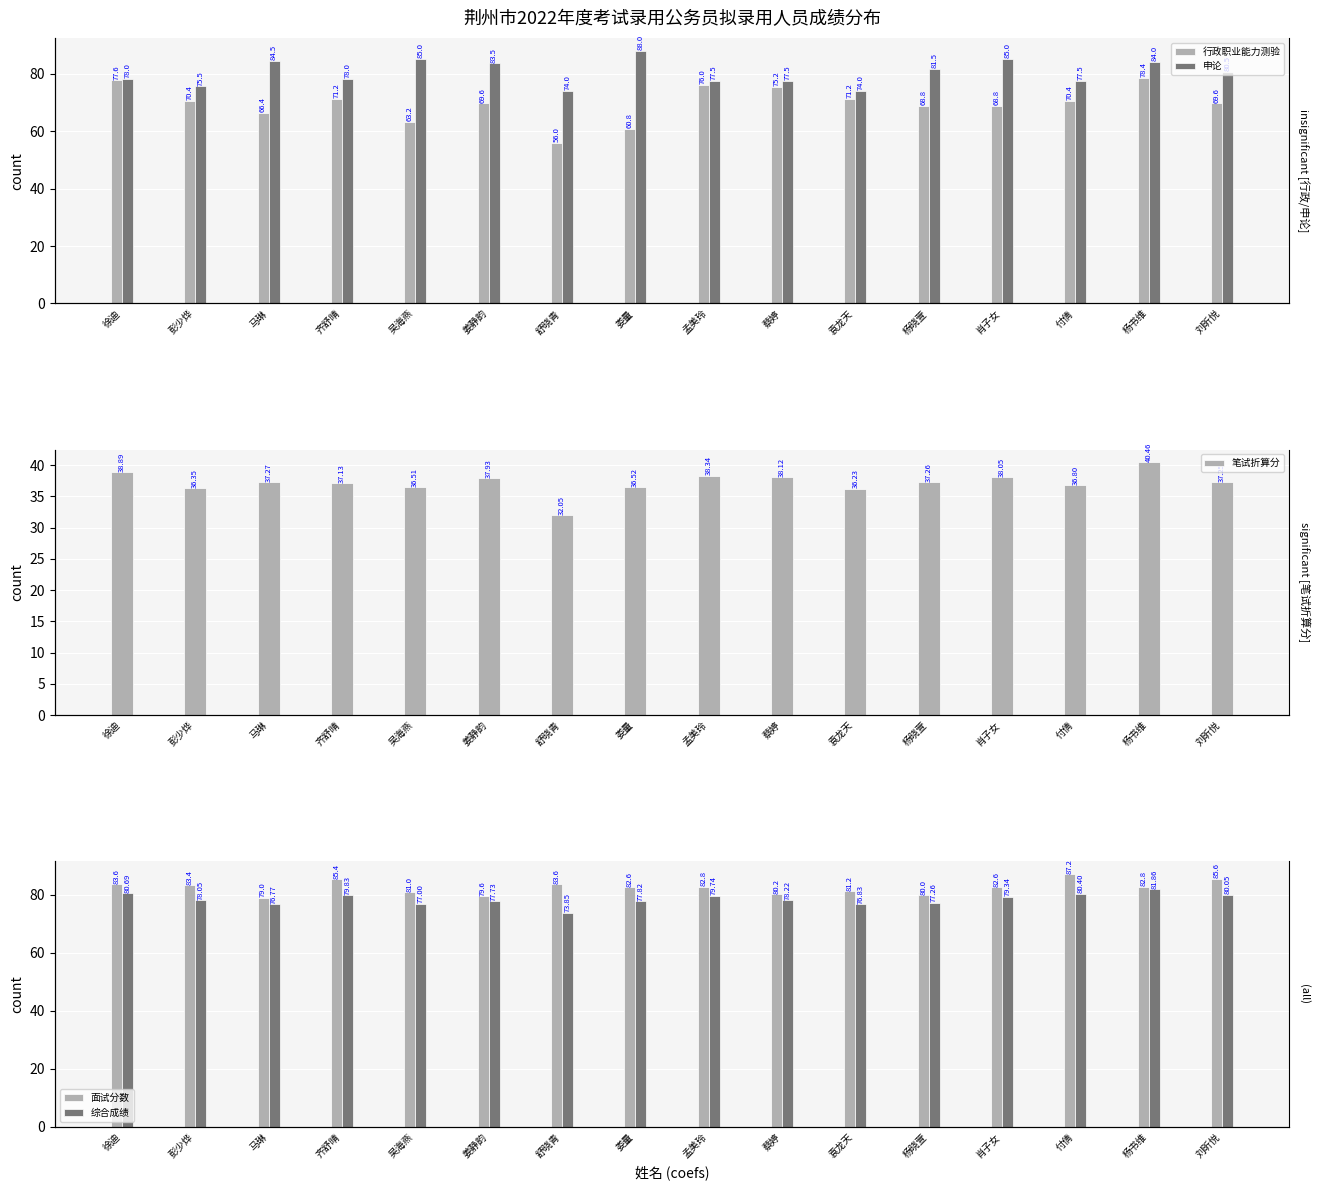

What is the label of the 11th bar from the right?

姜静韵